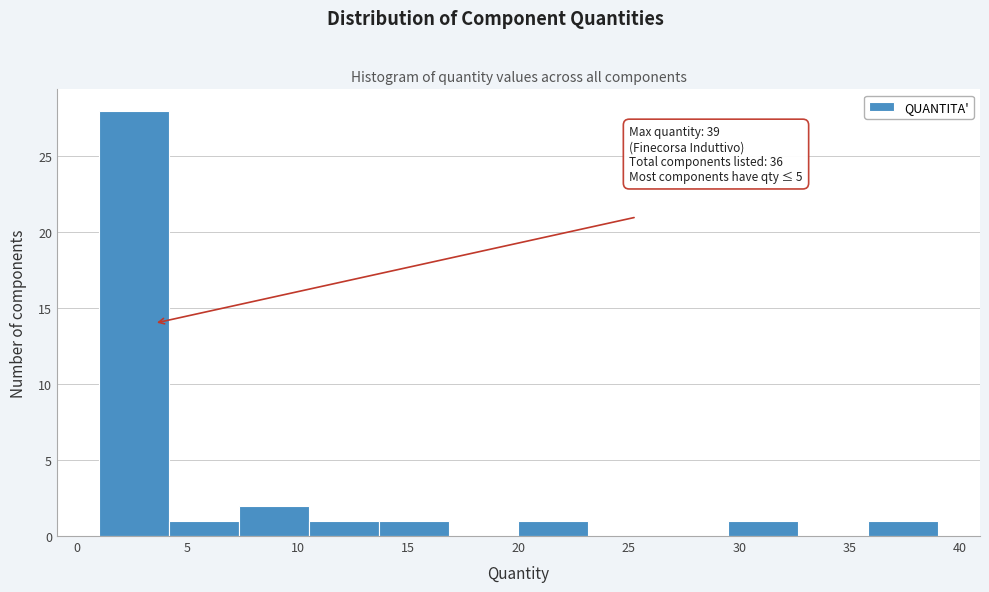

Over which range of the x-axis is the bar tallest?

1.0 to 4.0